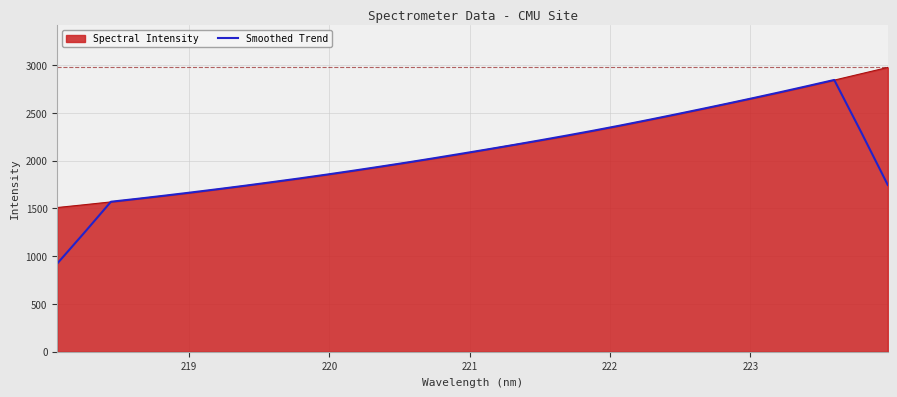

Which series has the widest spread of values?

Smoothed Trend